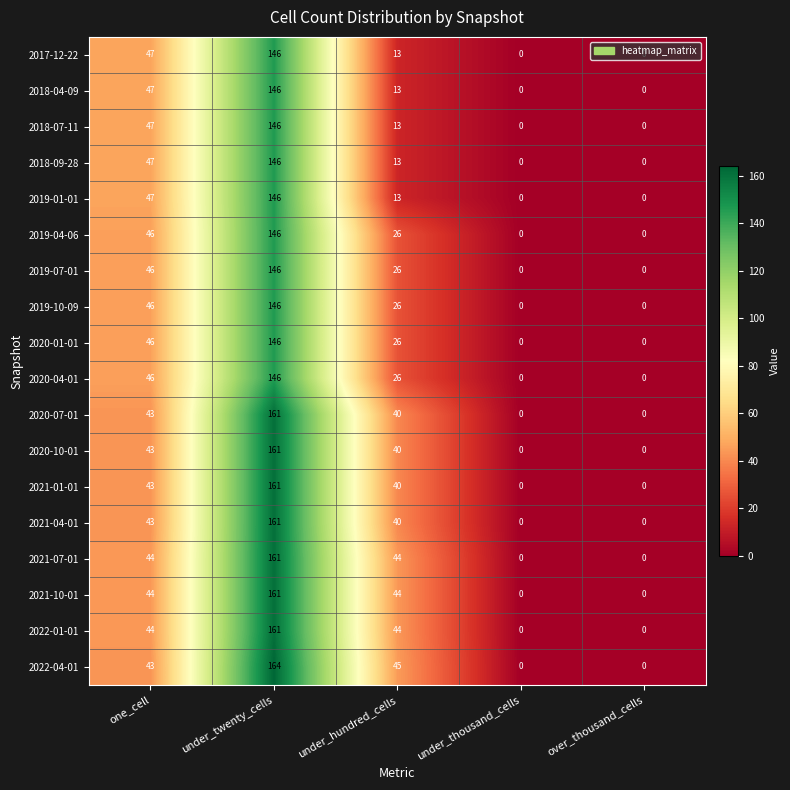

How many series are shown in this chart?

18